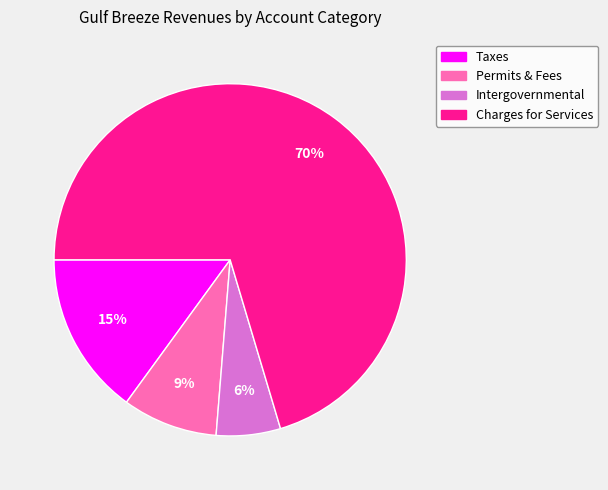

To the nearest percent, what is the average slice percentage?

25%